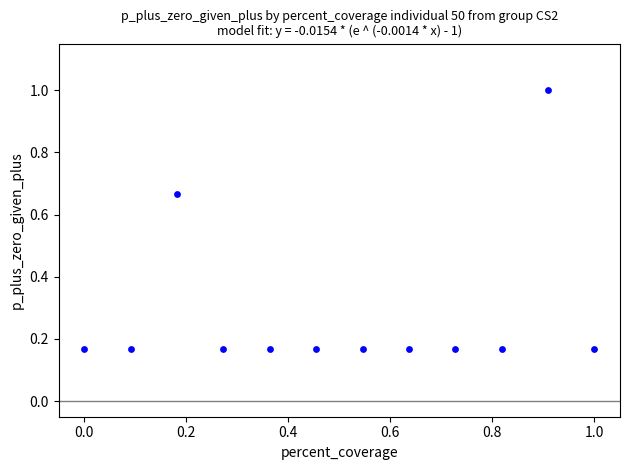

What is the range of Y values (max minus min)?

0.8